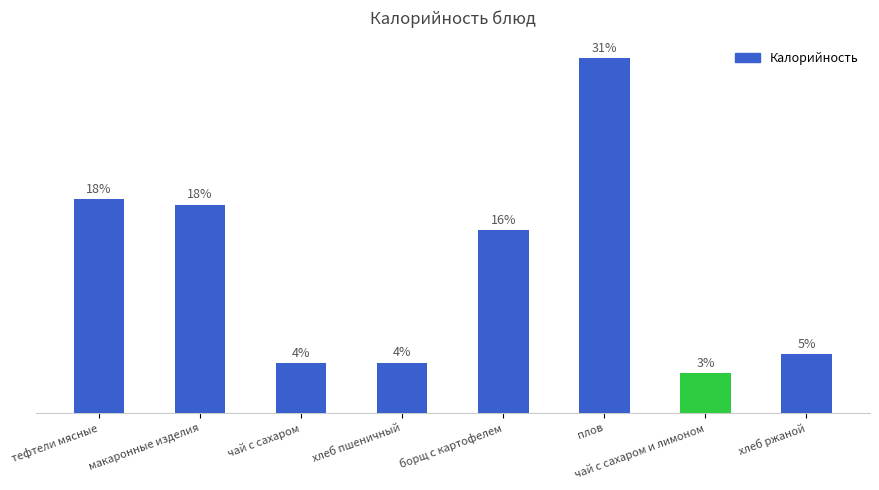

Which has a higher value, плов or борщ с картофелем?

плов